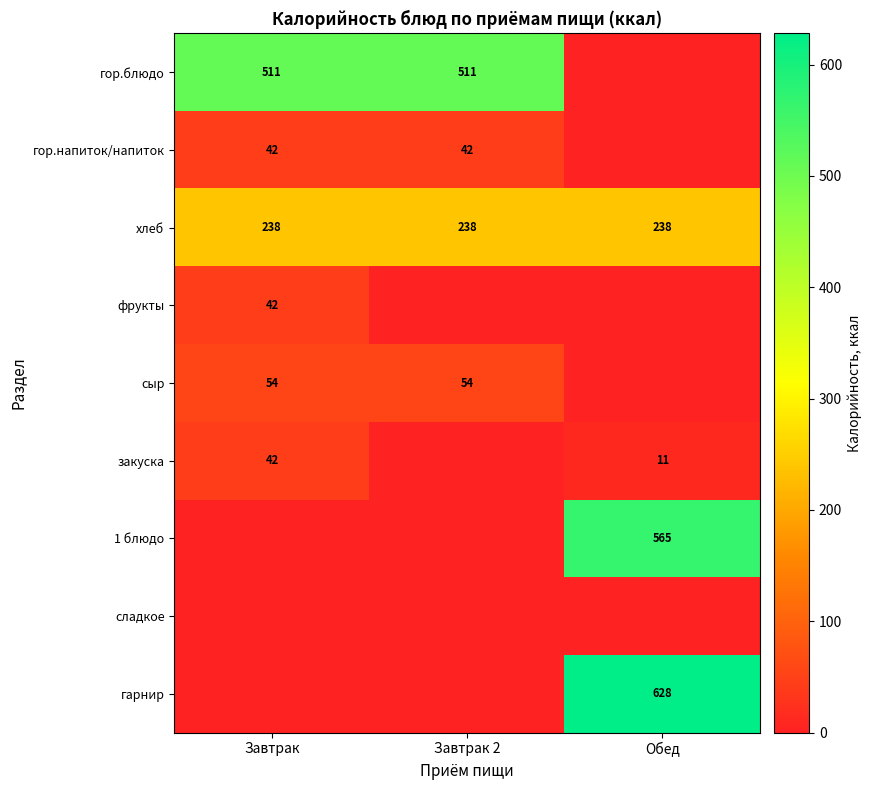

What is the sum of the хлеб values at Обед and Завтрак?

476